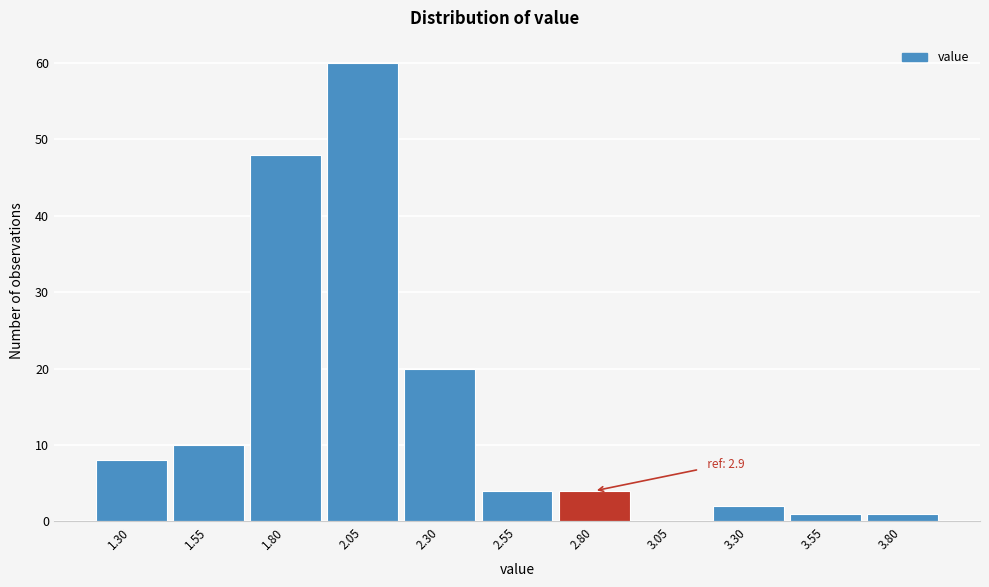

Reading left to right, what are all the values shown in this chart?

1.30=8	1.55=10	1.80=48	2.05=60	2.30=20	2.55=4	2.80=4	3.05=0	3.30=2	3.55=1	3.80=1